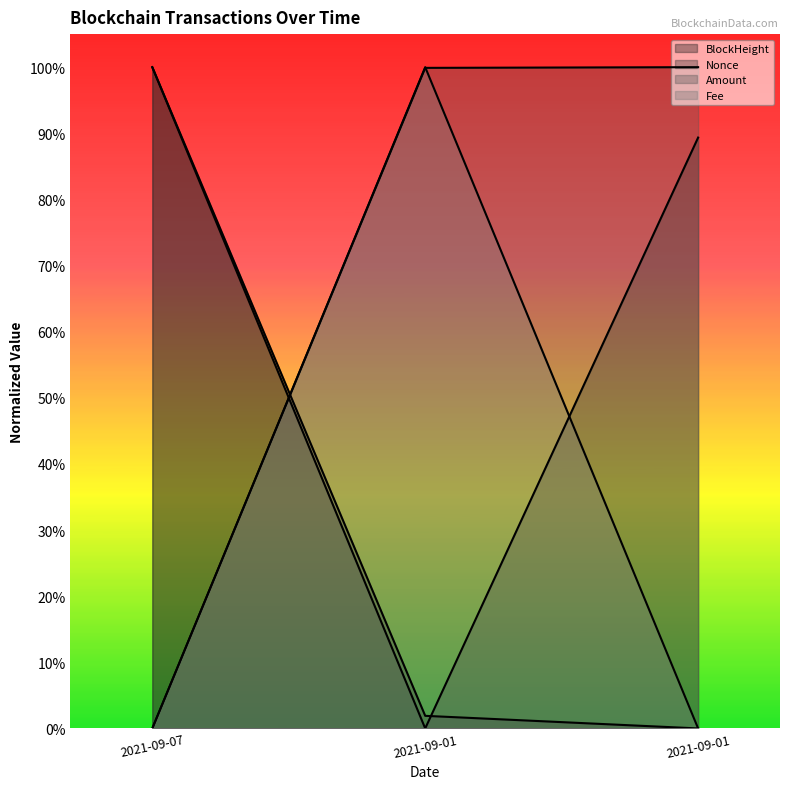

Which series has the widest spread of values?

BlockHeight